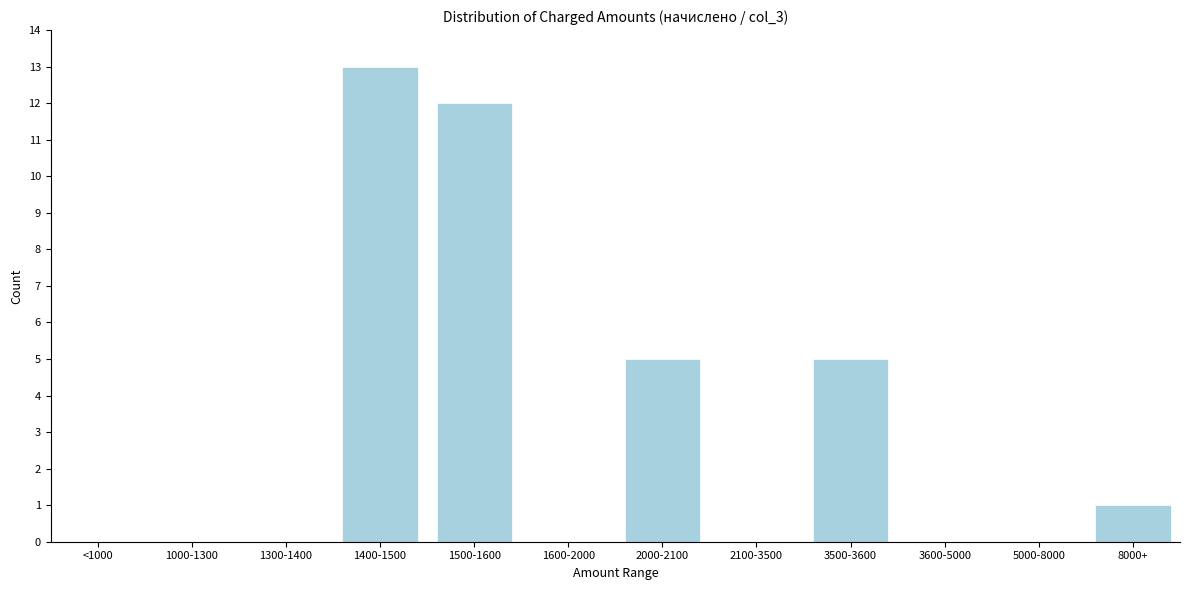

Reading left to right, transcribe all the data shown in this chart.

<1000=0	1000-1300=0	1300-1400=0	1400-1500=13	1500-1600=12	1600-2000=0	2000-2100=5	2100-3500=0	3500-3600=5	3600-5000=0	5000-8000=0	8000+=1